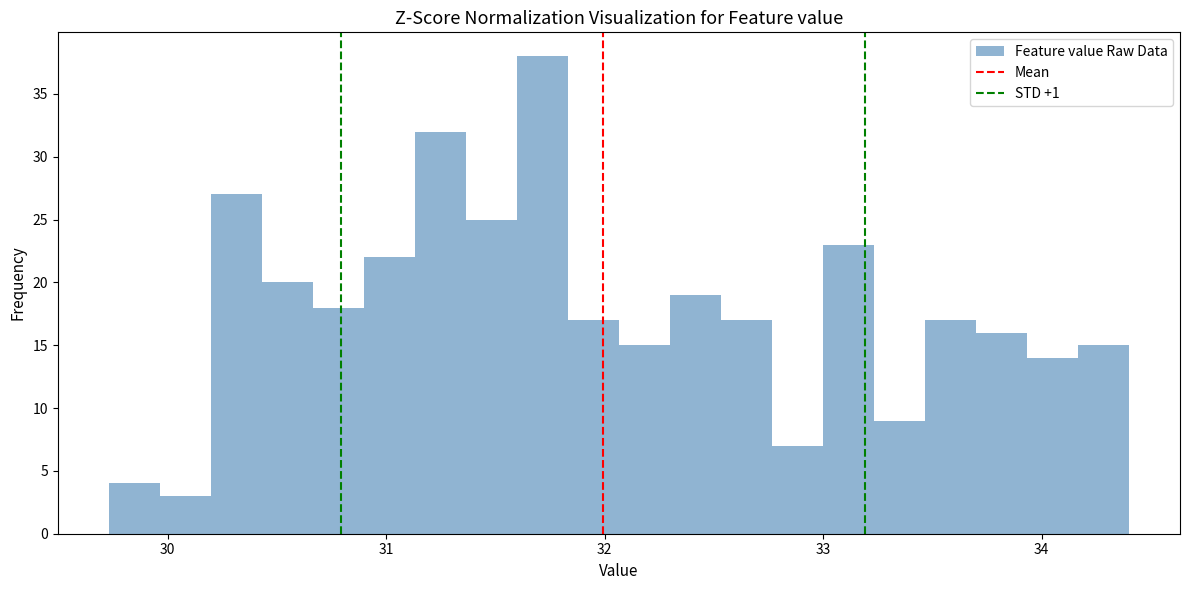

Around what value on the x-axis is the tallest bar? Give the approximate position of its centre, as read against the axis.

31.7